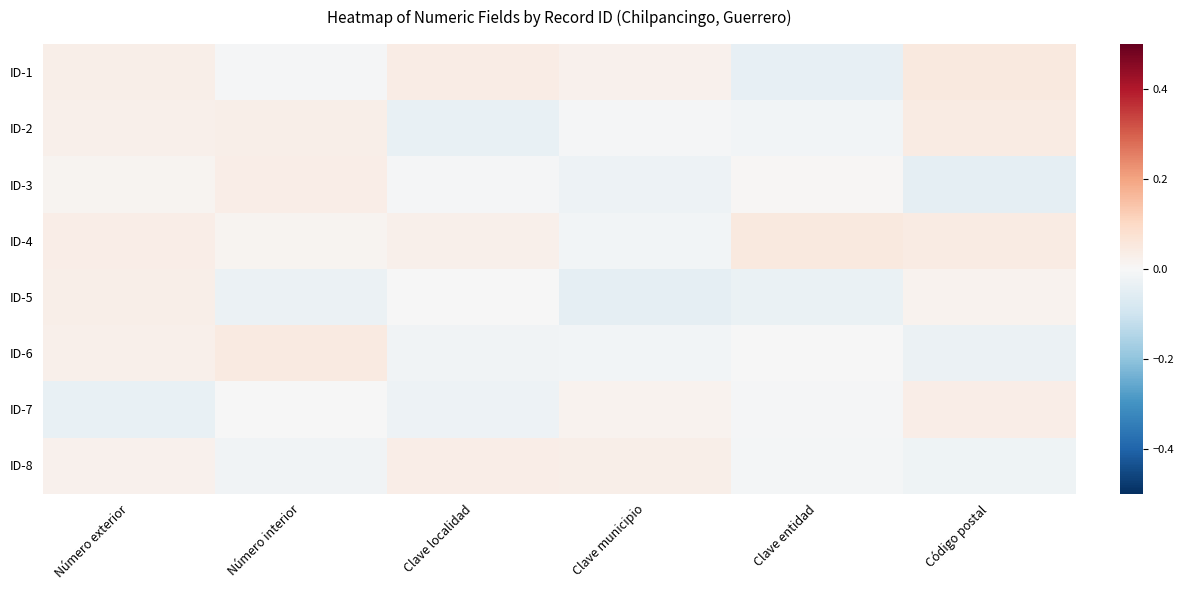

At Número interior, list the series in order from smallest to largest.

ID-5, ID-8, ID-1, ID-7, ID-4, ID-2, ID-3, ID-6